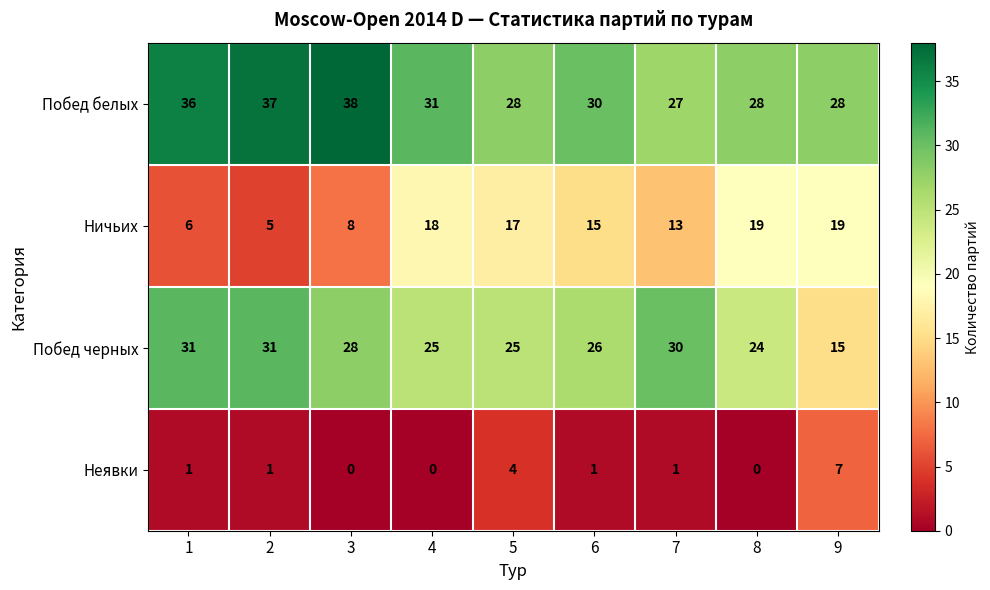

Which label corresponds to the largest value in the chart?

3